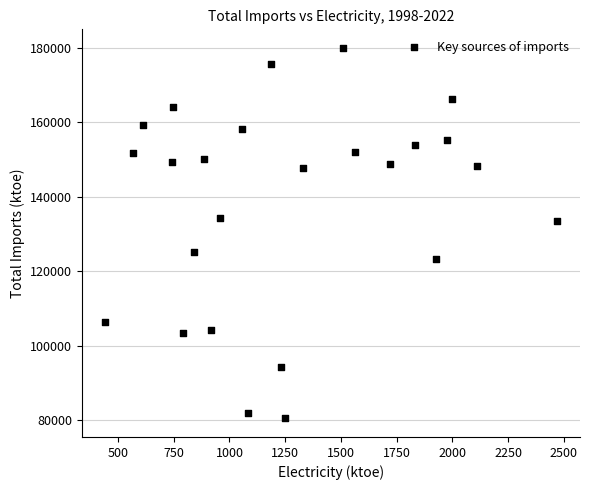

What is the range of X values (max minus min)?

2031.3